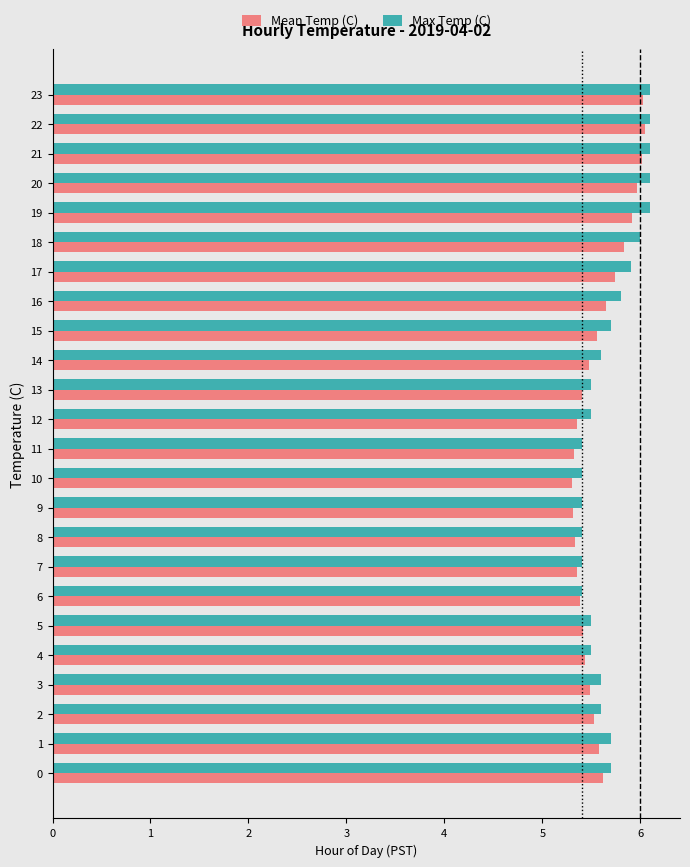

What is the total value across all series at 17?

11.6